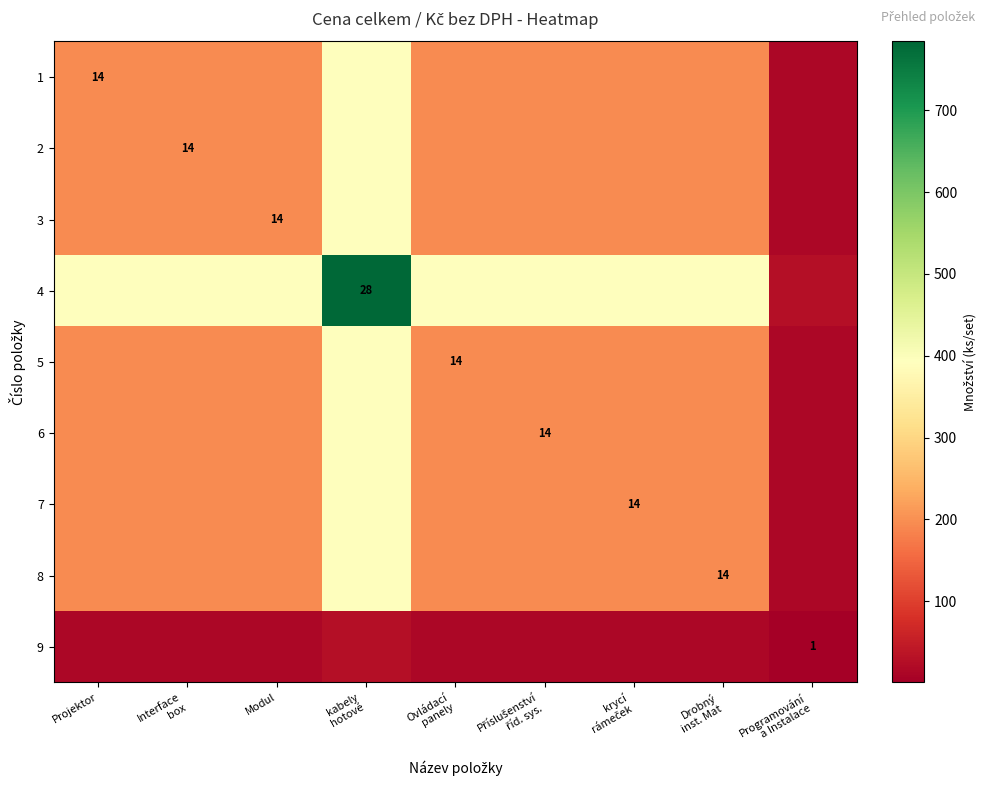

Is the value of 8 at Ovládací panely greater than the value of 9 at krycí rámeček?

Yes